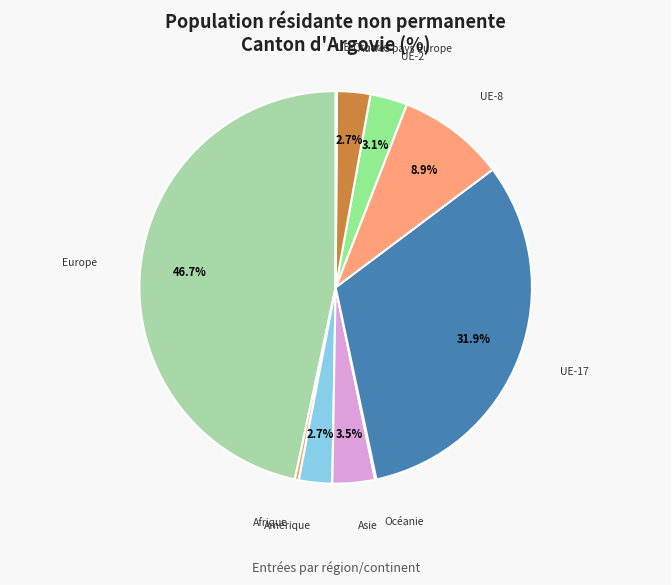

What is the largest slice in the pie chart?

Europe